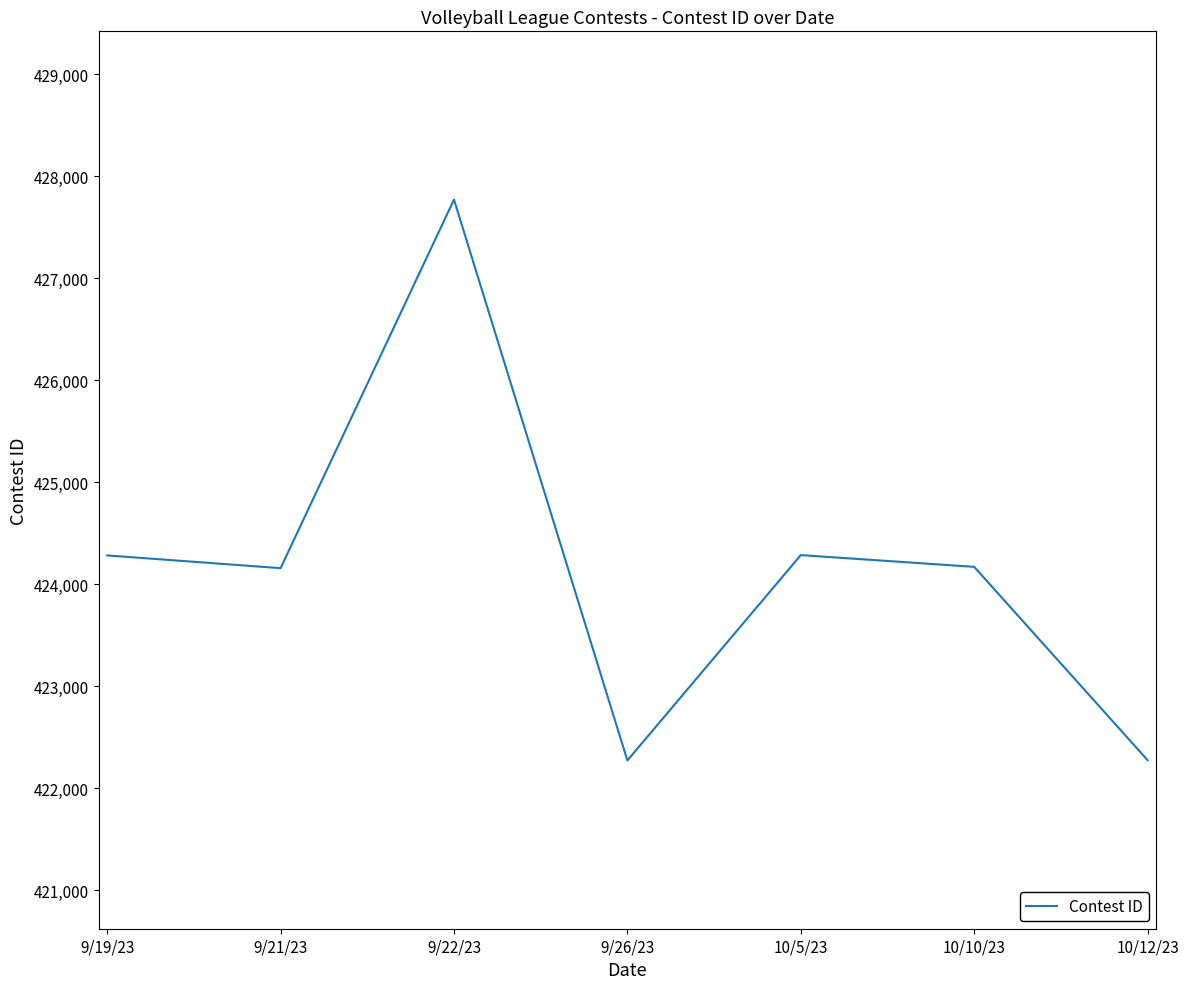

What is the difference between the values at 9/21/23 and 9/19/23?

125